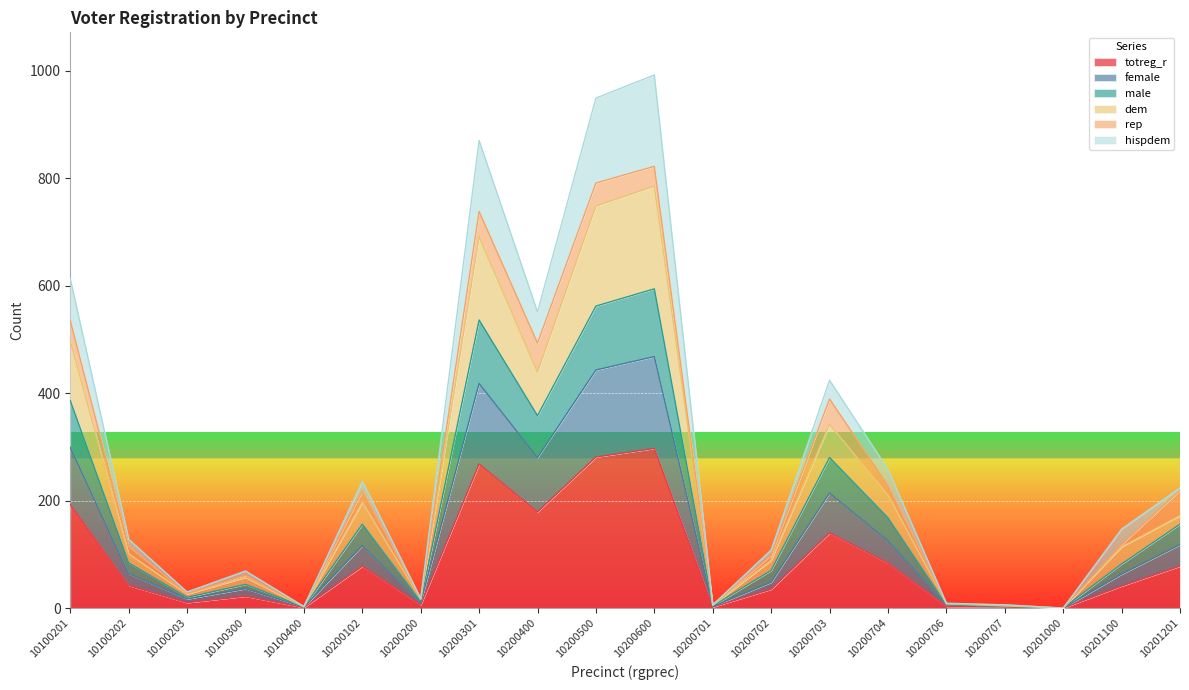

Is the value of totreg_r at 10201000 greater than the value of female at 10200301?

No